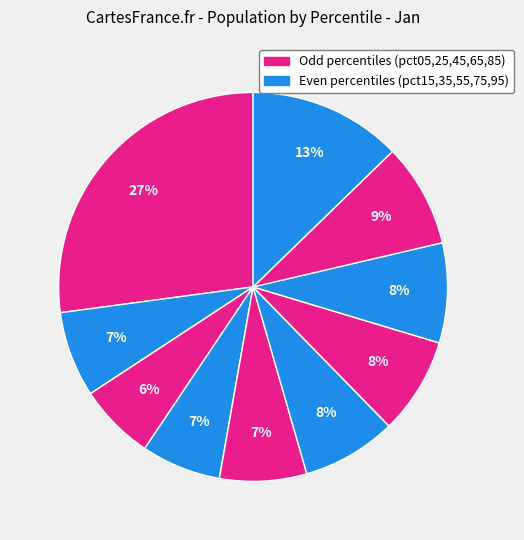

Count the number of slices in the pie.

10